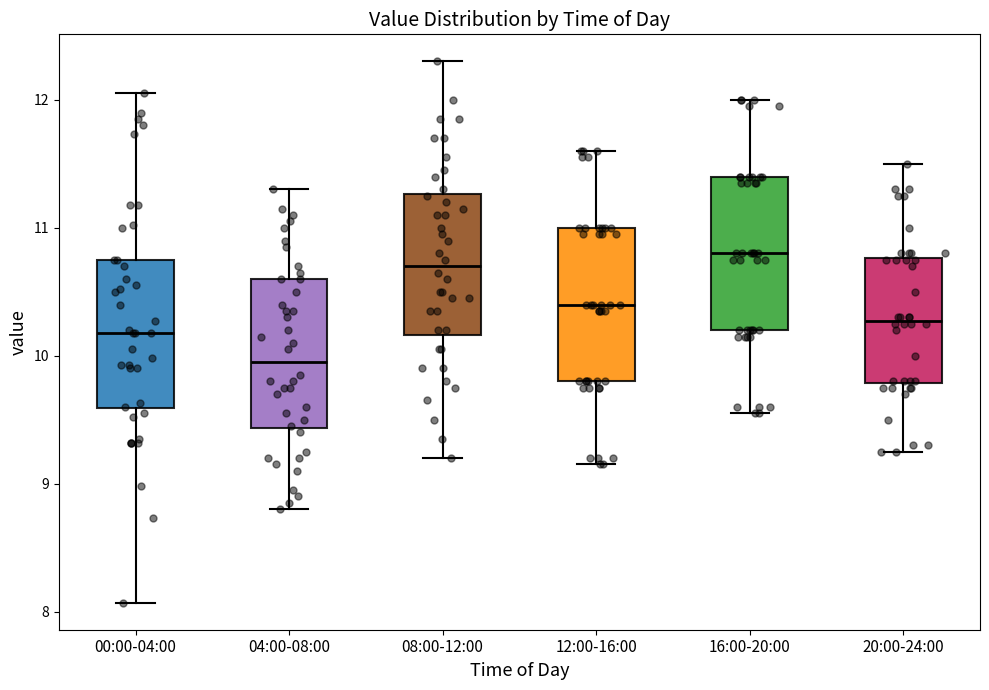

Reading left to right, transcribe this box plot: for each box, give where its median line is, the range the box spans, and where its two whiskers end, as read against the y-axis. The values are not printed on the chart, so give them approximately, as read against the axis.

00:00-04:00: median 10.2, box 9.6 to 10.8, whiskers 8.1 to 12.1
04:00-08:00: median 10.0, box 9.4 to 10.6, whiskers 8.8 to 11.3
08:00-12:00: median 10.7, box 10.2 to 11.3, whiskers 9.2 to 12.3
12:00-16:00: median 10.4, box 9.8 to 11.0, whiskers 9.2 to 11.6
16:00-20:00: median 10.8, box 10.2 to 11.4, whiskers 9.6 to 12.0
20:00-24:00: median 10.3, box 9.8 to 10.8, whiskers 9.3 to 11.5